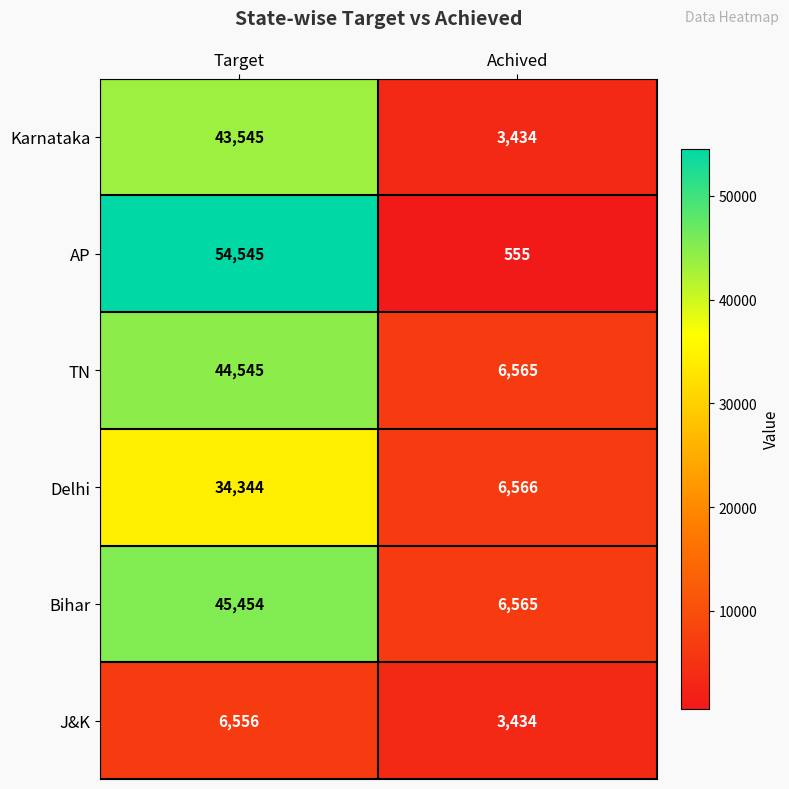

Which category has the highest value in the Delhi series?

Target